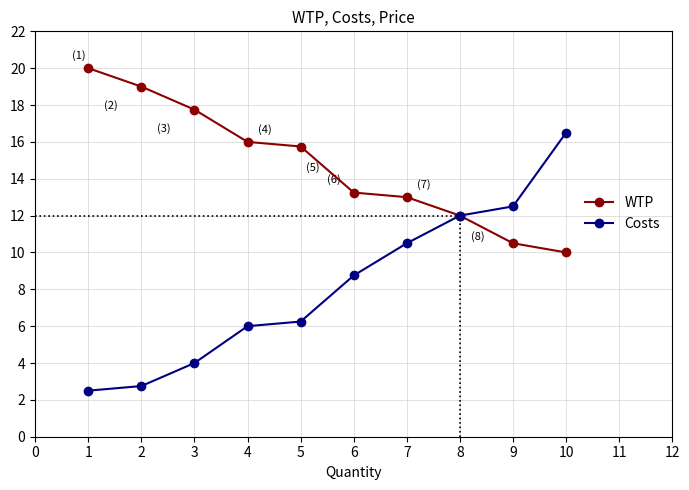

How many values in the Costs series are below 8?

5